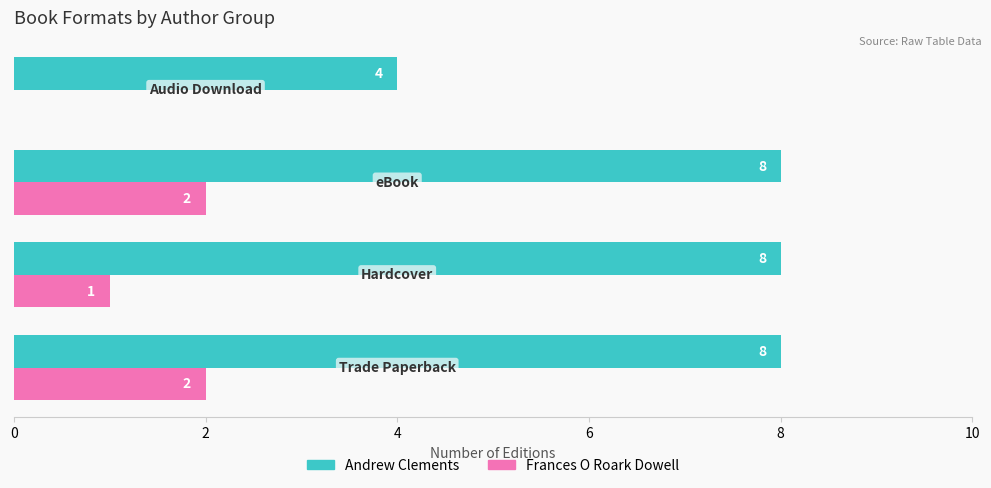

Which series has the largest total across all categories?

Andrew Clements